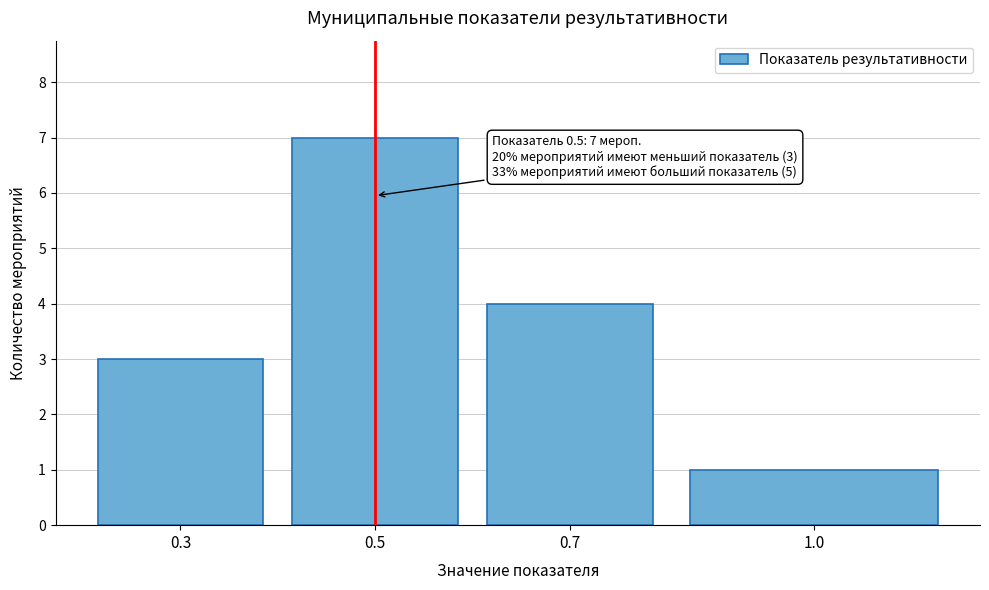

Reading right to left, list all the values displayed in this chart.

1	4	7	3